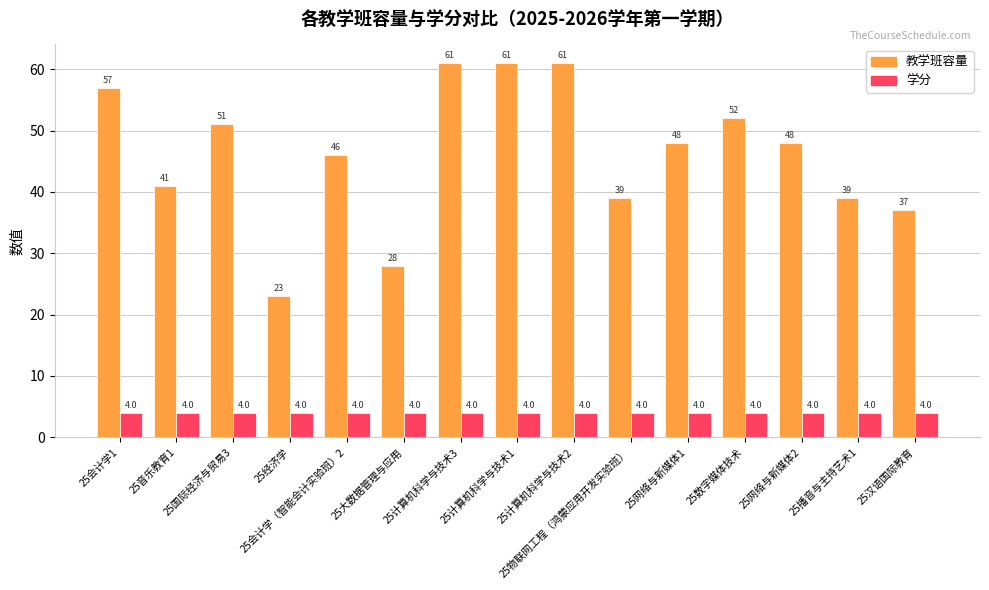

Reading left to right, list all the values displayed in this chart.

教学班容量: 25会计学1=57	25音乐教育1=41	25国际经济与贸易3=51	25经济学=23	25会计学（智能会计实验班）2=46	25大数据管理与应用=28	25计算机科学与技术3=61	25计算机科学与技术1=61	25计算机科学与技术2=61	25物联网工程（鸿蒙应用开发实验班）=39	25网络与新媒体1=48	25数字媒体技术=52	25网络与新媒体2=48	25播音与主持艺术1=39	25汉语国际教育=37
学分: 25会计学1=4	25音乐教育1=4	25国际经济与贸易3=4	25经济学=4	25会计学（智能会计实验班）2=4	25大数据管理与应用=4	25计算机科学与技术3=4	25计算机科学与技术1=4	25计算机科学与技术2=4	25物联网工程（鸿蒙应用开发实验班）=4	25网络与新媒体1=4	25数字媒体技术=4	25网络与新媒体2=4	25播音与主持艺术1=4	25汉语国际教育=4